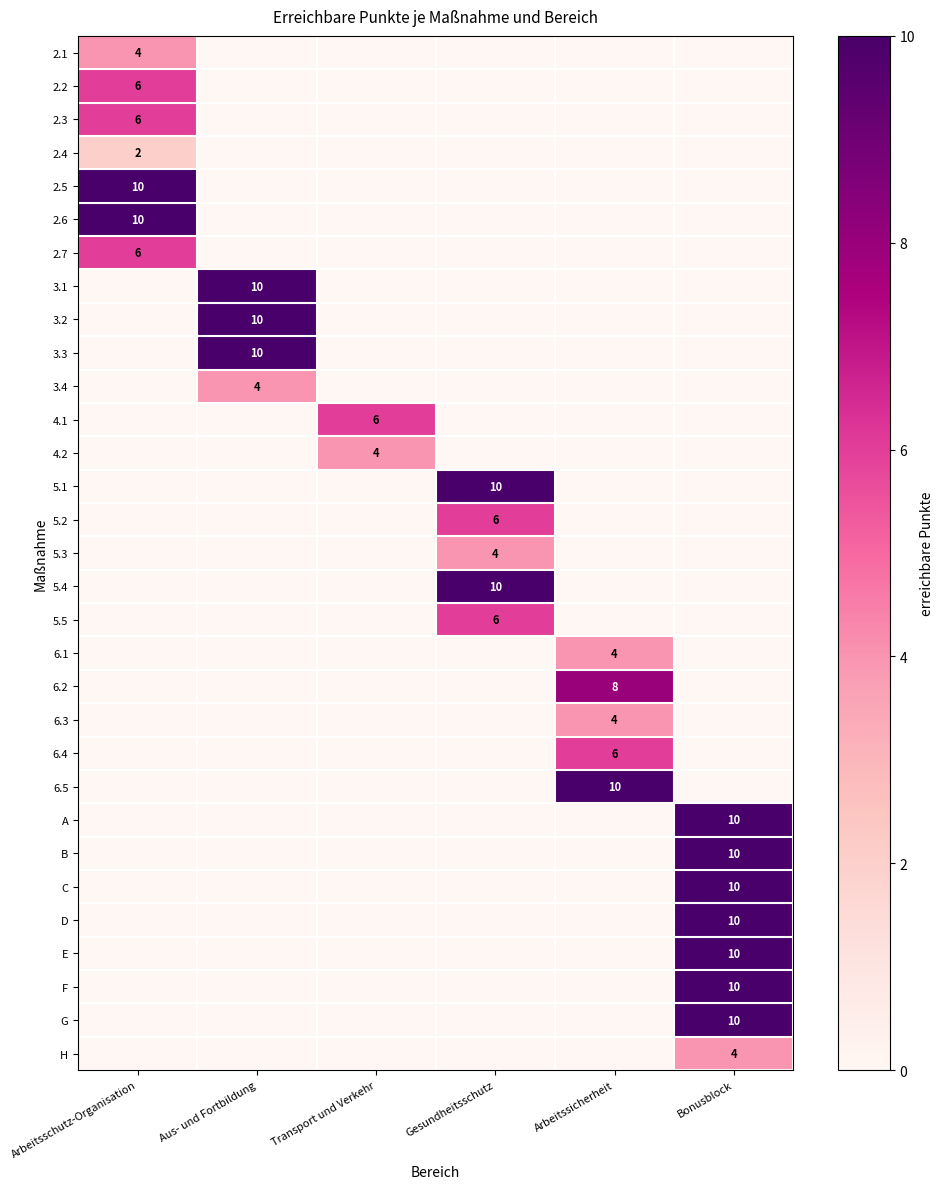

The 2.3 series shows 2 at Arbeitsschutz-Organisation. True or false?

False